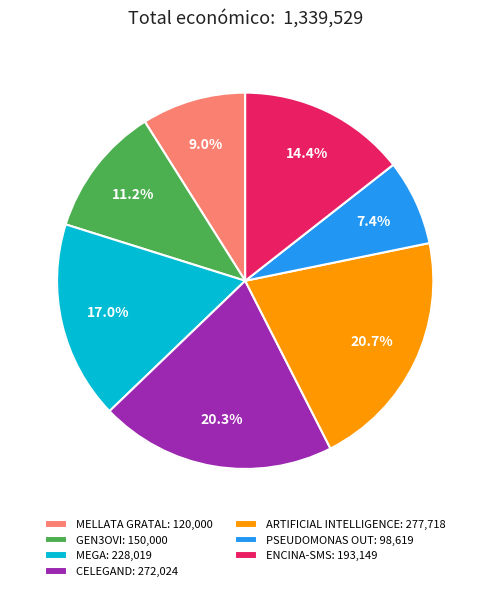

What is the smallest slice in the pie chart?

PSEUDOMONAS OUT